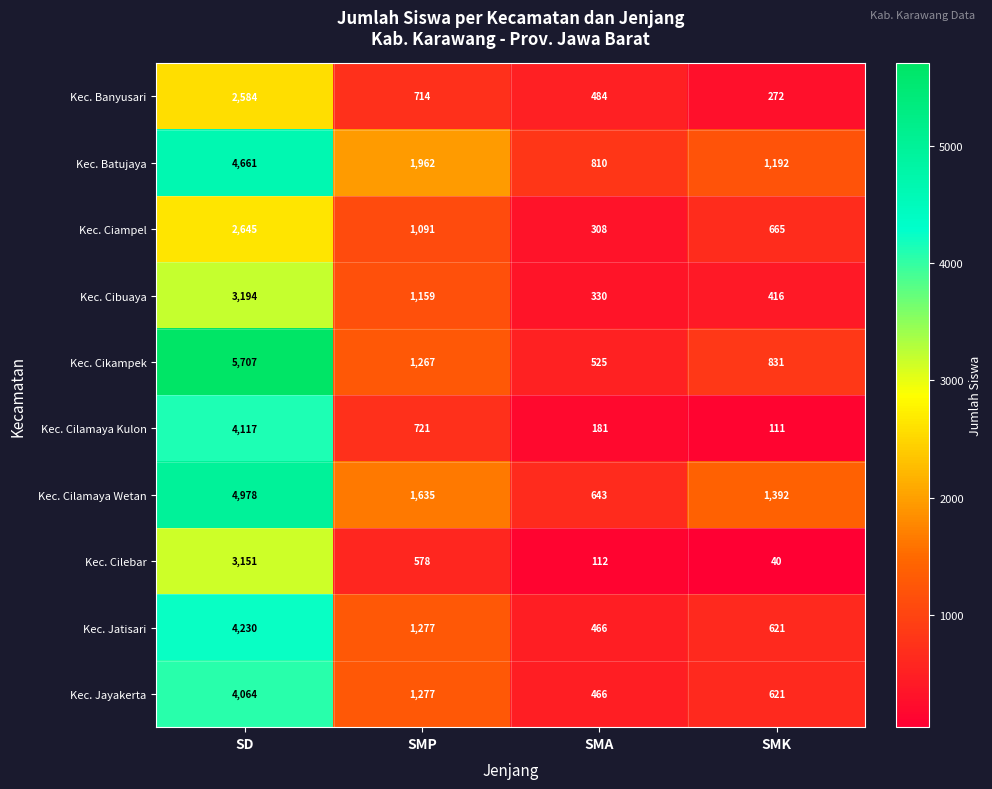

Which label corresponds to the smallest value in the chart?

SMK